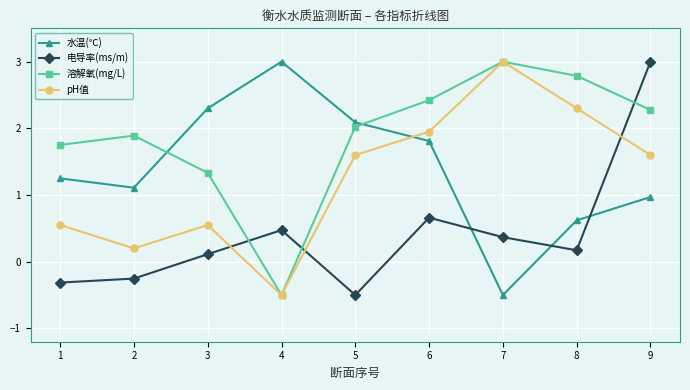

List the labels in order of 水温(℃) value, largest first.

4, 3, 5, 6, 1, 2, 9, 8, 7